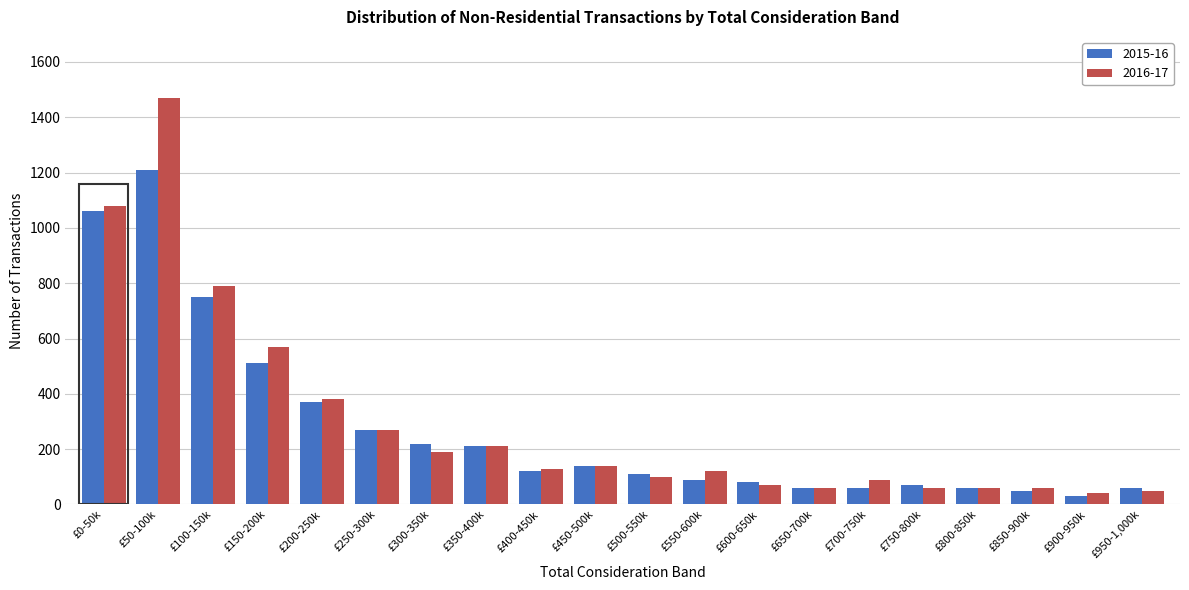

At which category is the sum across all series the highest?

£50-100k